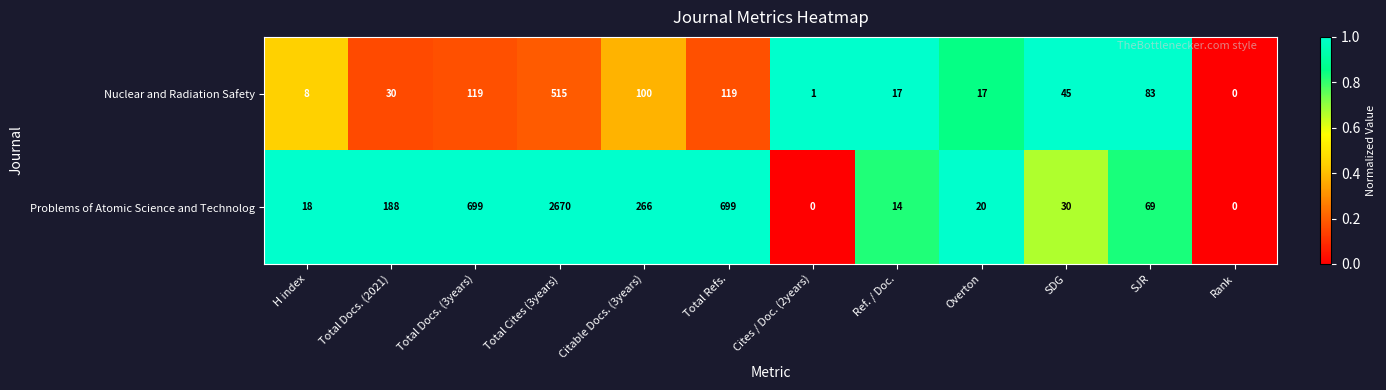

Which series has the widest spread of values?

Problems of Atomic Science and Technolog